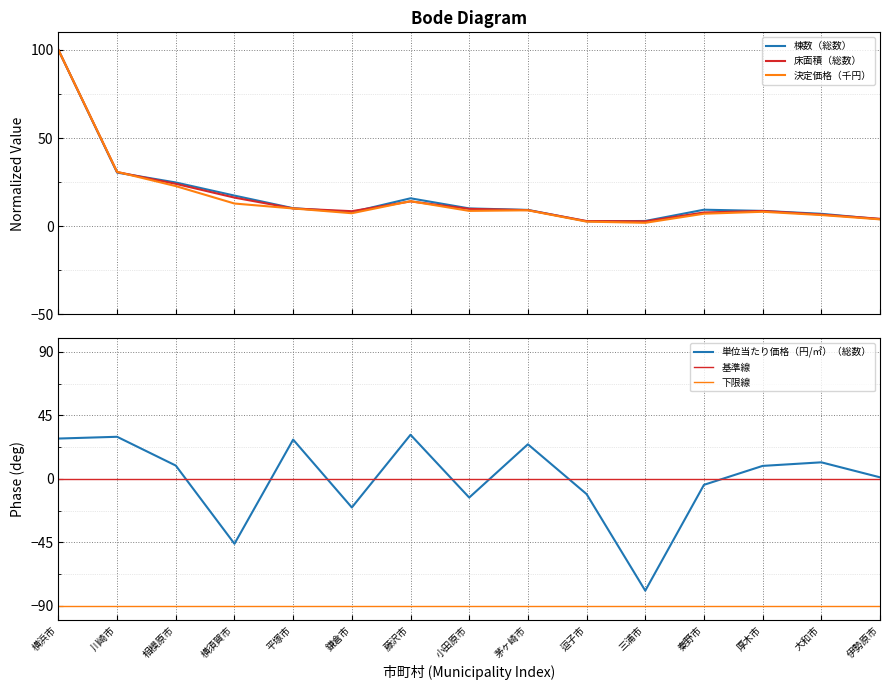

What is the label of the 8th point from the left?

小田原市